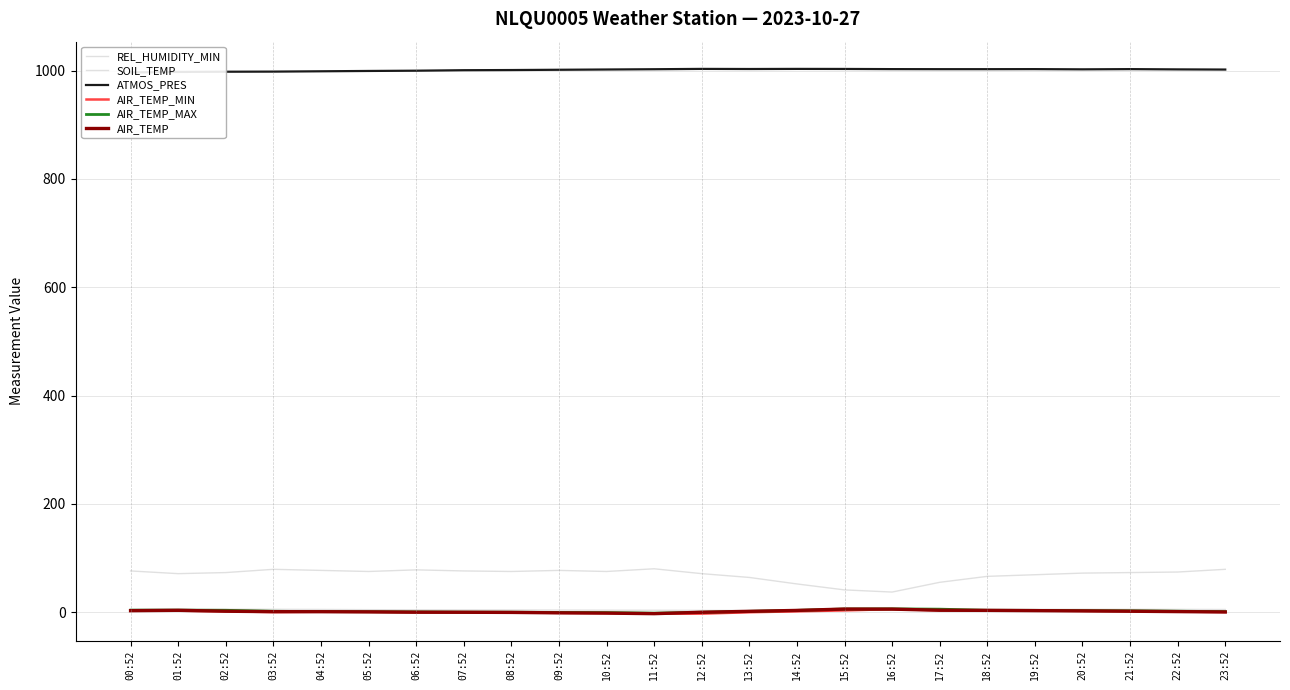

List the labels in order of ATMOS_PRES value, largest first.

12:52, 14:52, 15:52, 13:52, 16:52, 19:52, 21:52, 17:52, 18:52, 11:52, 20:52, 22:52, 10:52, 23:52, 09:52, 08:52, 07:52, 06:52, 05:52, 04:52, 03:52, 02:52, 01:52, 00:52